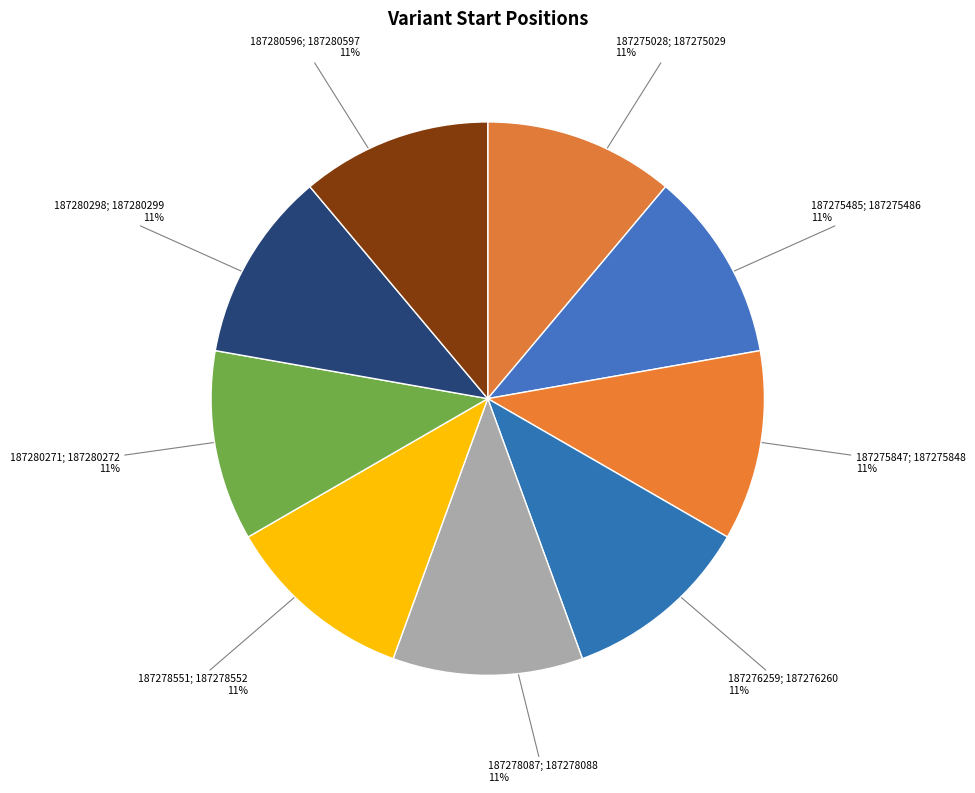

How many segments does this pie chart have?

9